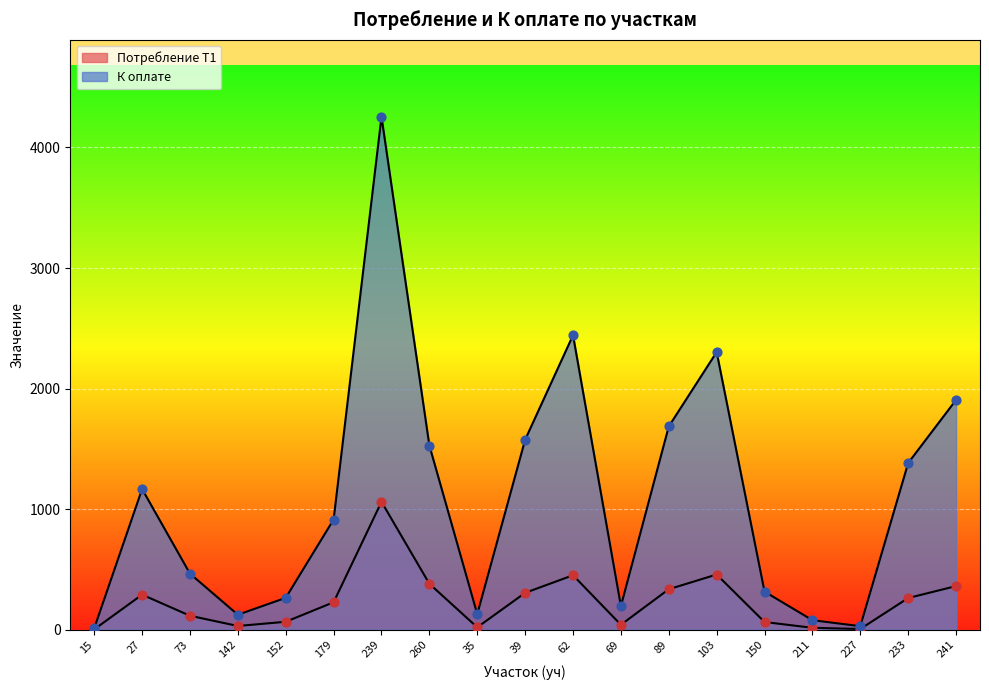

At which category is the sum across all series the highest?

239